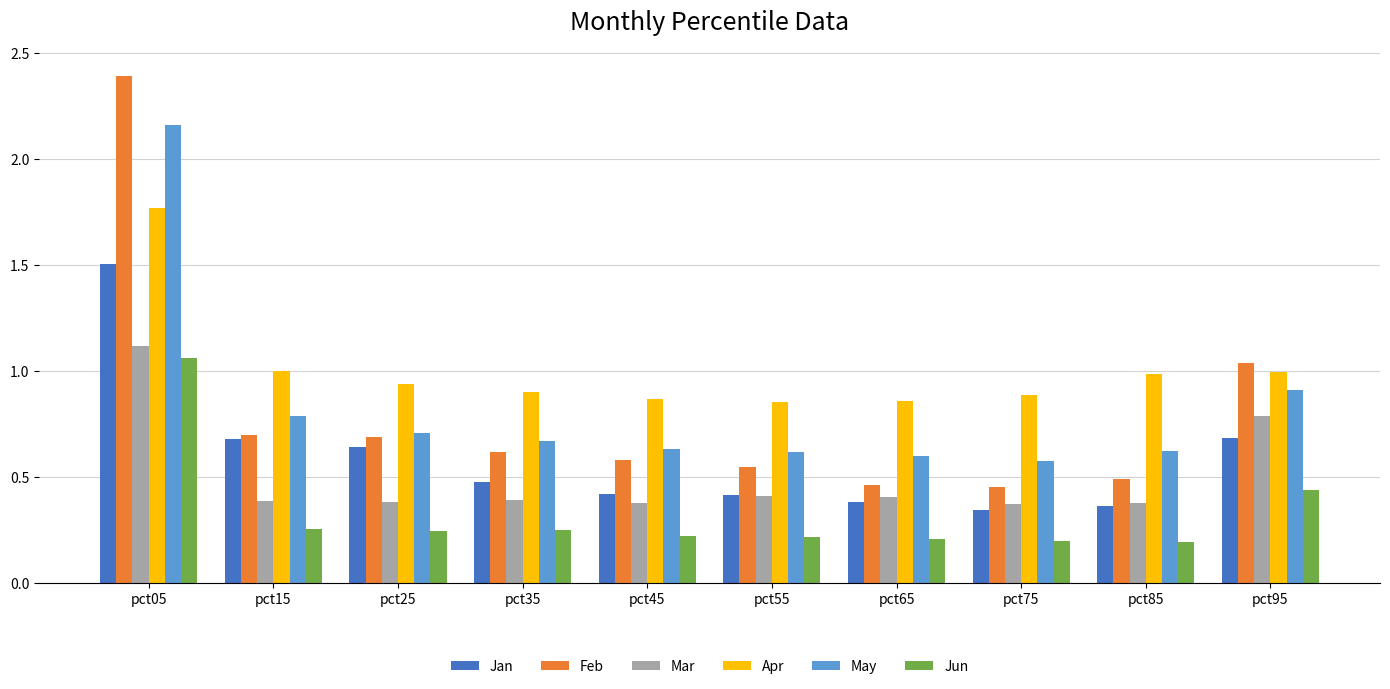

How many distinct data groups are displayed?

6